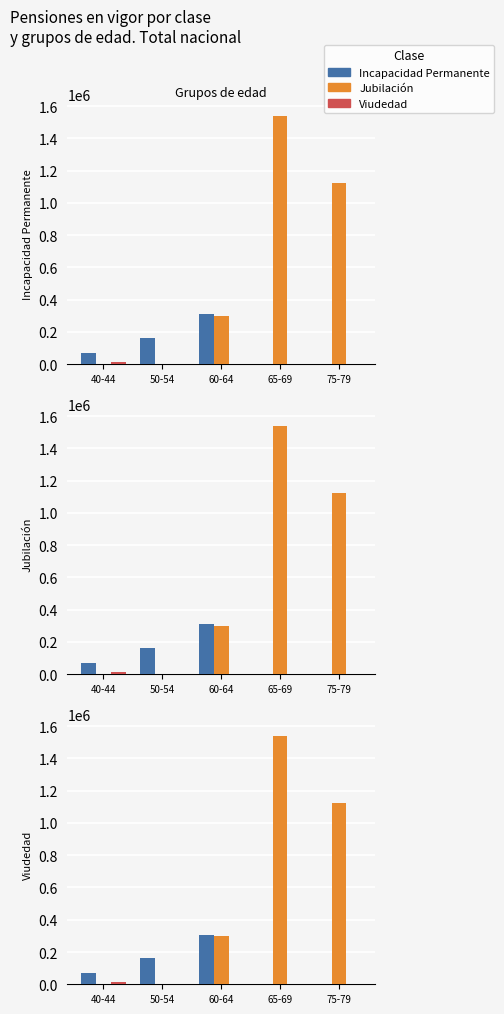

Are the bars horizontal?

No